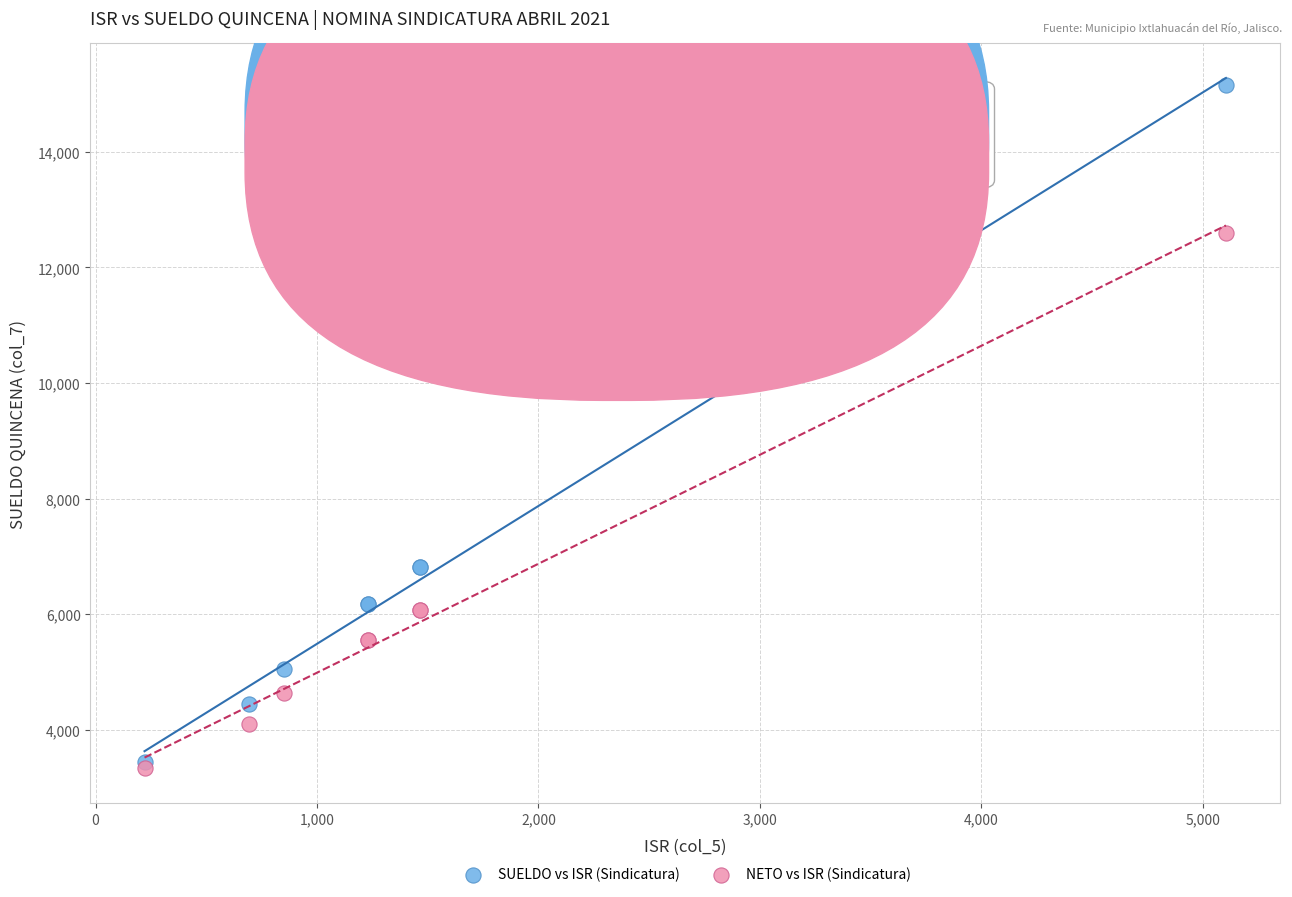

Which series contains the lowest Y value?

NETO vs ISR (Sindicatura)